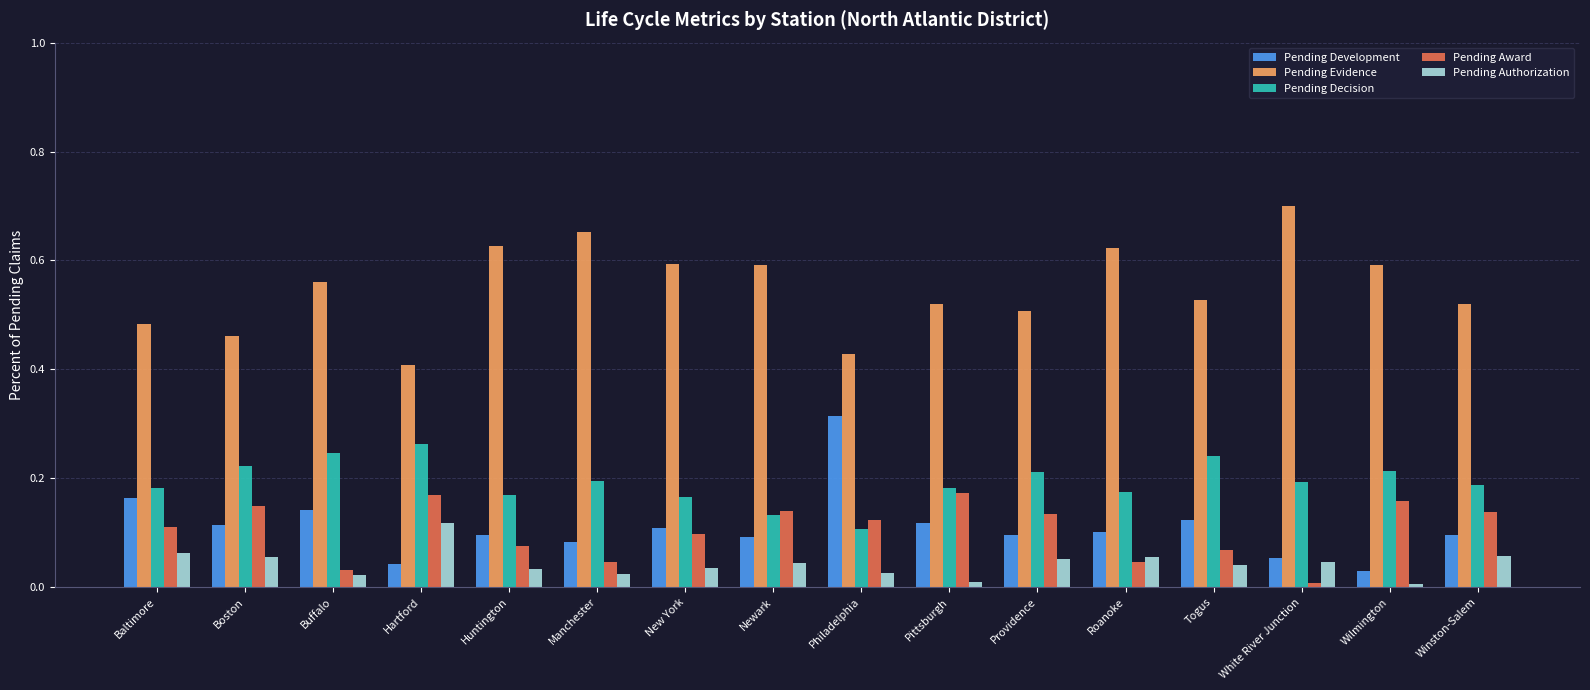

How many groups of bars are there?

16